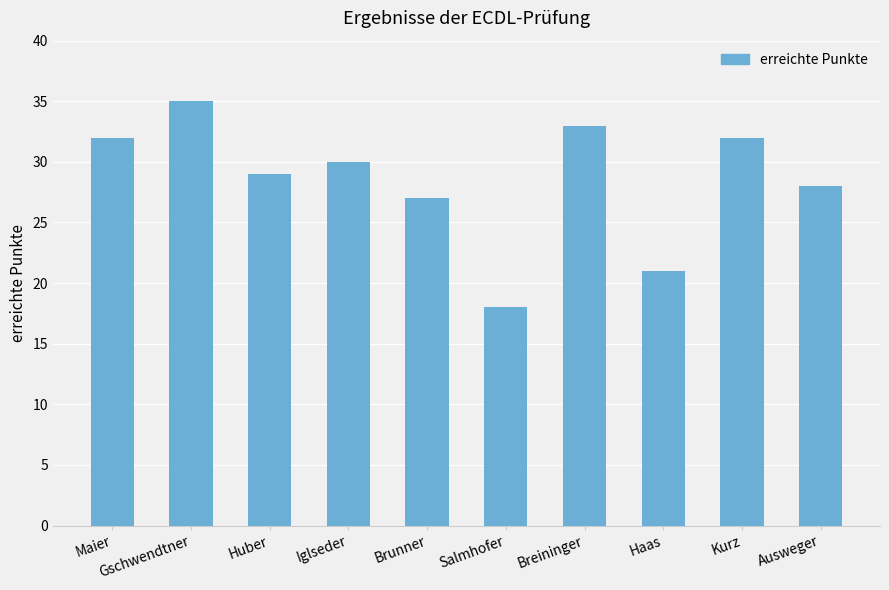

What position from the right is Gschwendtner?

9